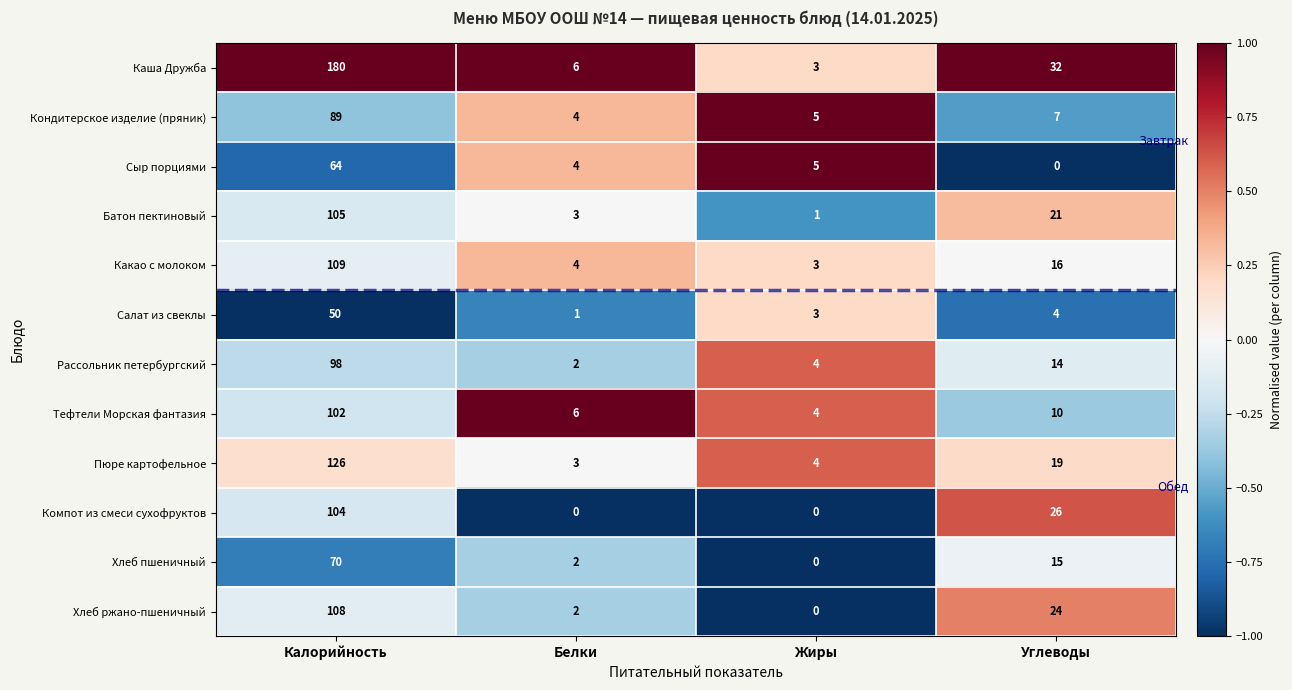

How many categories are shown in the chart?

4